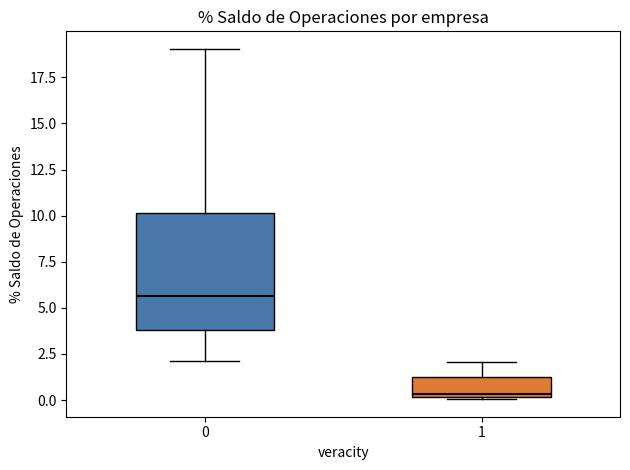

Reading left to right, transcribe this box plot: for each box, give where its median line is, the range the box spans, and where its two whiskers end, as read against the y-axis. The values are not printed on the chart, so give them approximately, as read against the axis.

0: median 5.5, box 4.0 to 10.0, whiskers 2.0 to 19.0
1: median 0.5, box 0.0 to 1.5, whiskers 0.0 to 2.0